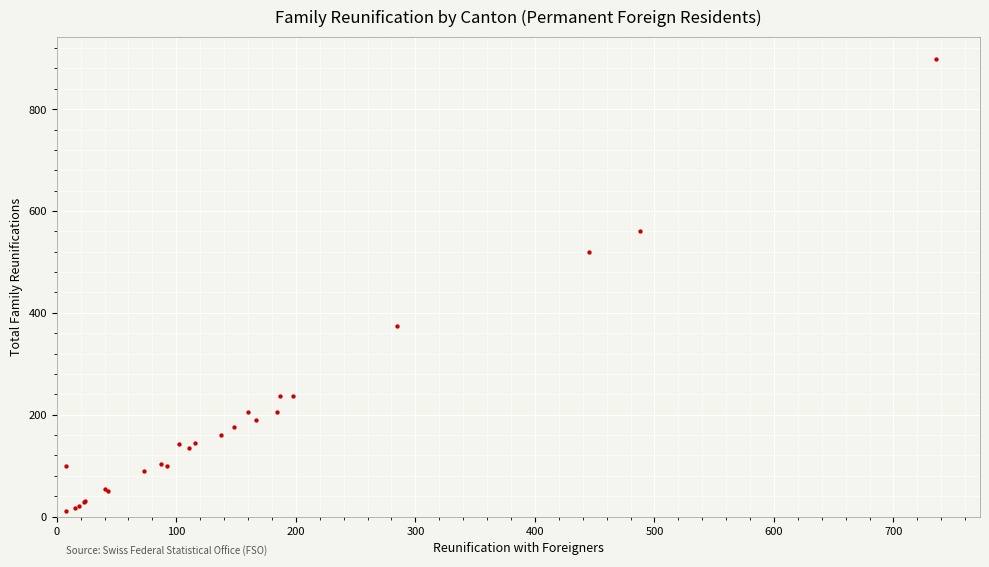

What Y value in the scatter plot is closest to 454?

519